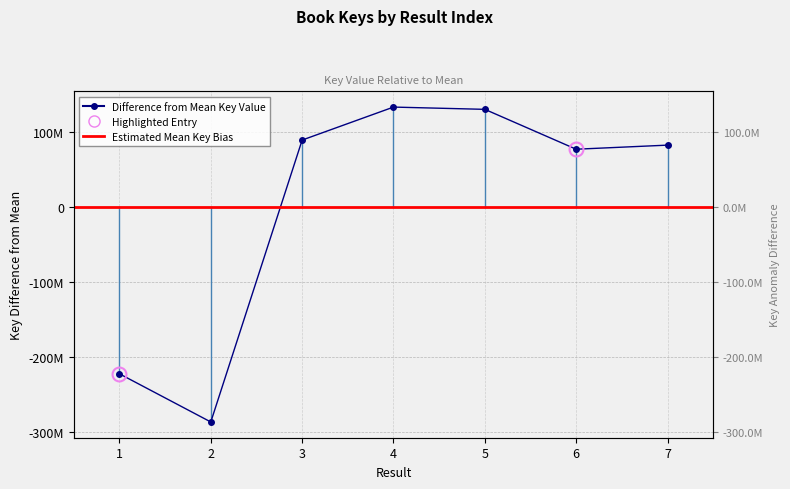

What is the change in value from 1 to 5?

+352387257.0